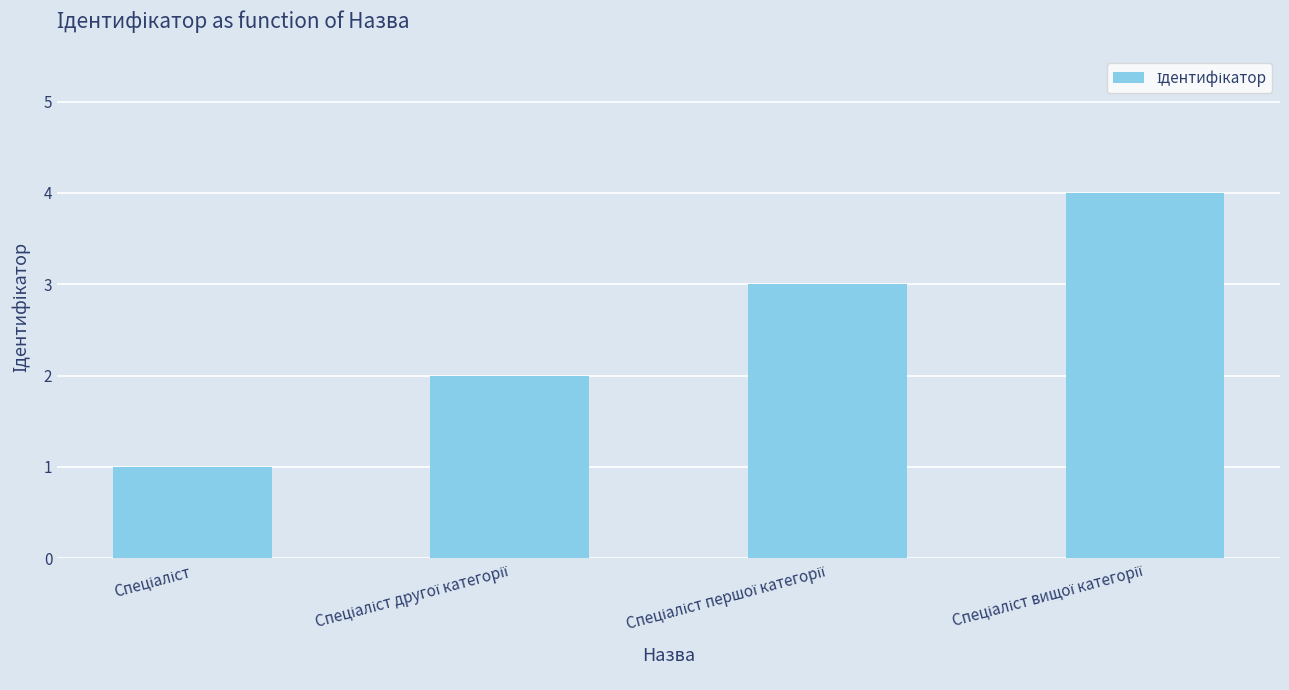

What is the maximum value shown in the chart?

4